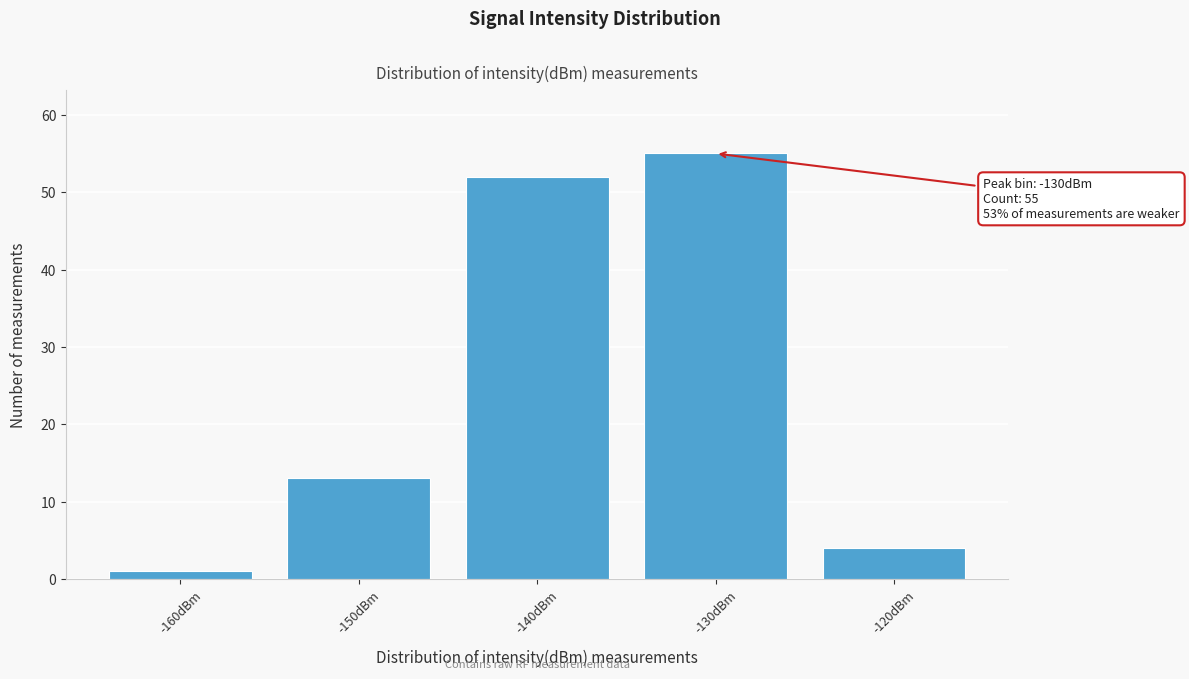

Reading left to right, what are all the values shown in this chart?

-160dBm=1	-150dBm=13	-140dBm=52	-130dBm=55	-120dBm=4